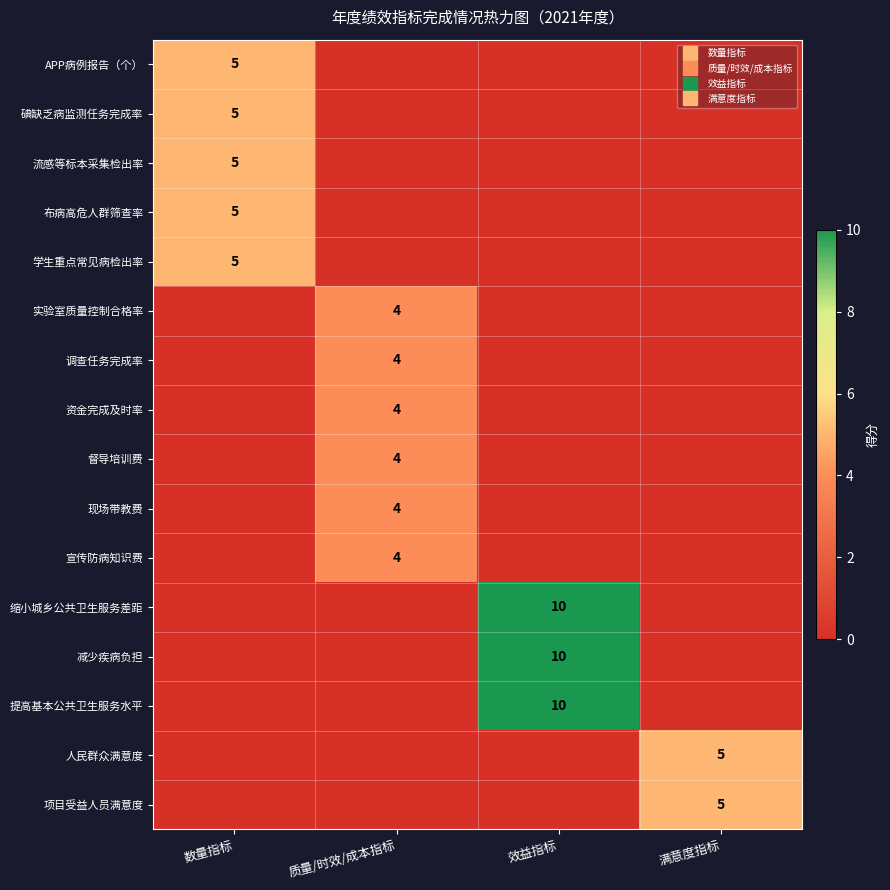

Which has a higher value, 数量指标 or 满意度指标?

数量指标